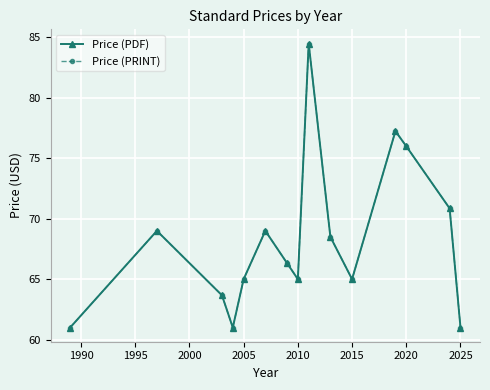

What is the value of the Price (PRINT) point at the 2nd from the left?

69.0